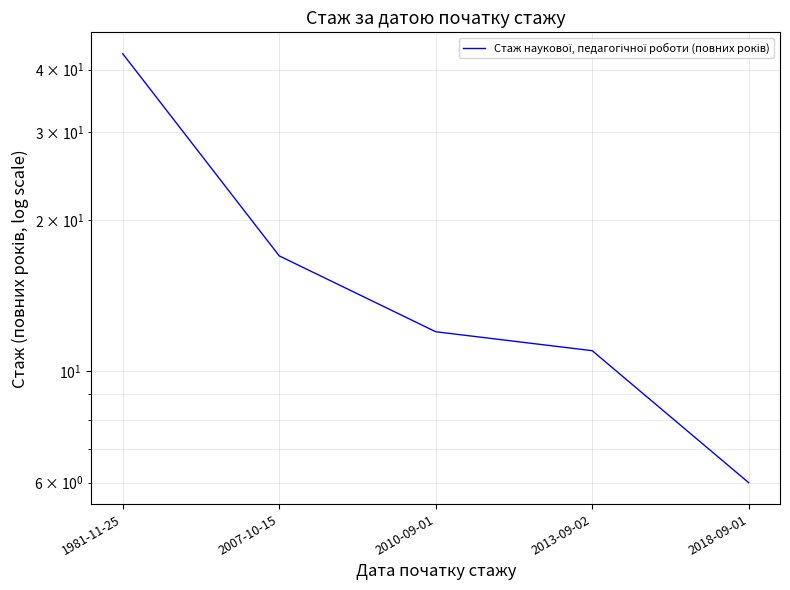

What position from the left is 1981-11-25?

1